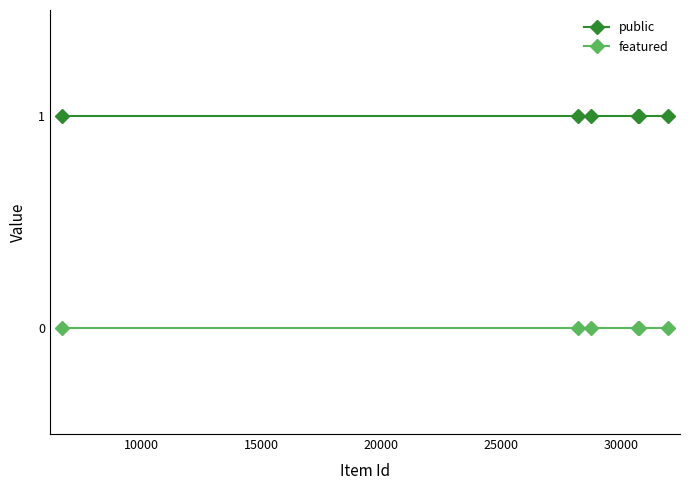

Rank the series by their maximum value, from lowest to highest.

featured, public